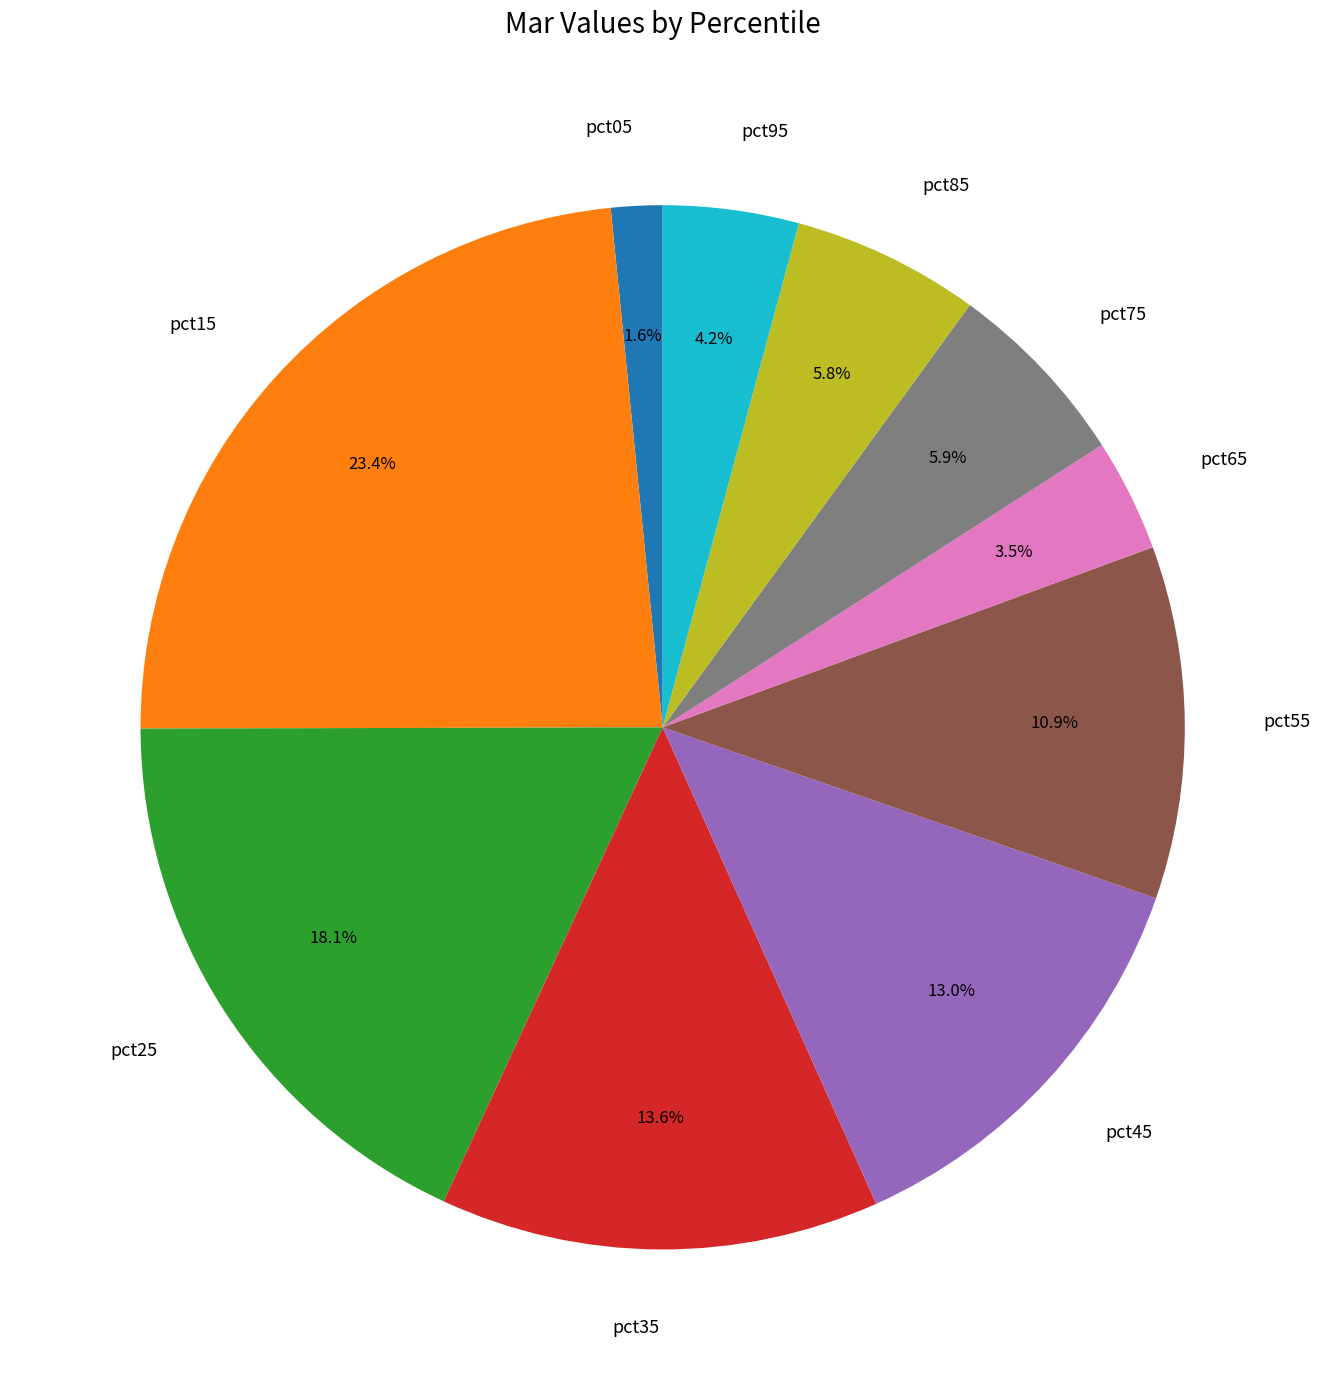

Does pct15 account for over 50% of the chart?

No